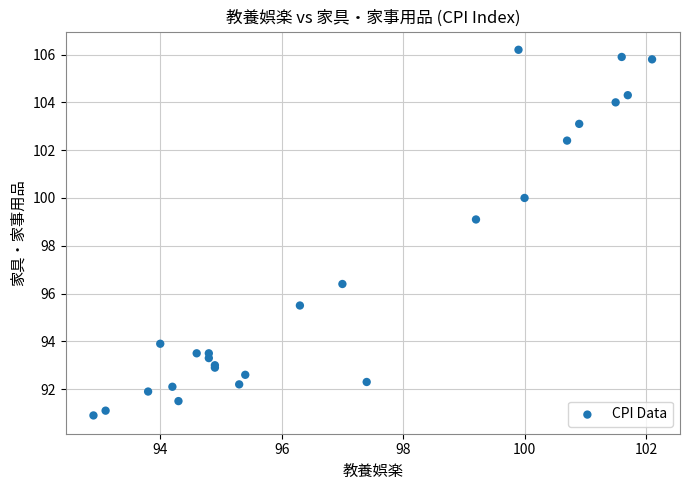

What Y value in the scatter plot is closest to 98?

99.1